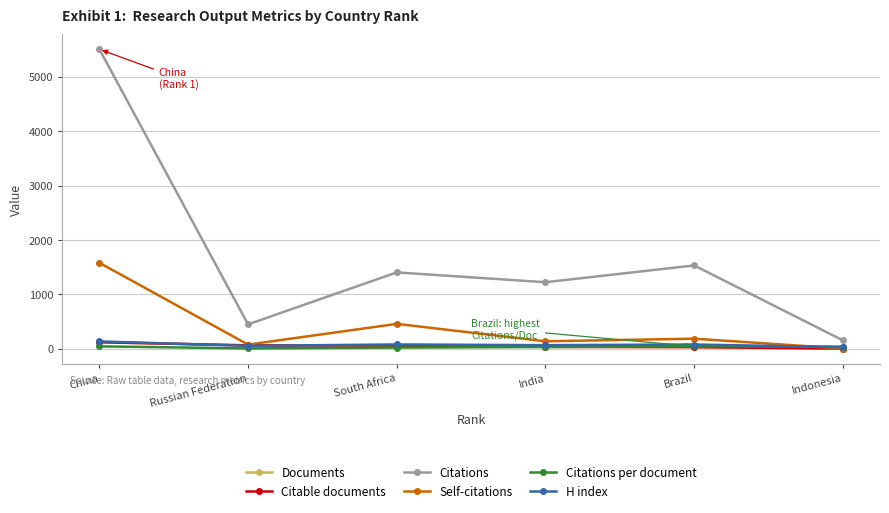

What is the average value of the Citations per document series?

31.9